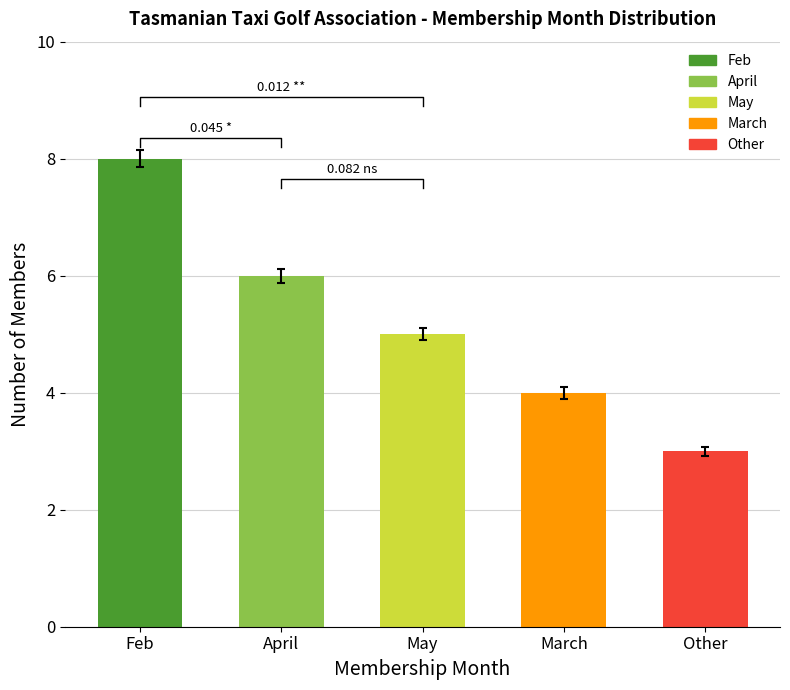

Reading left to right, transcribe all the data shown in this chart.

Feb=8	April=6	May=5	March=4	Other=3